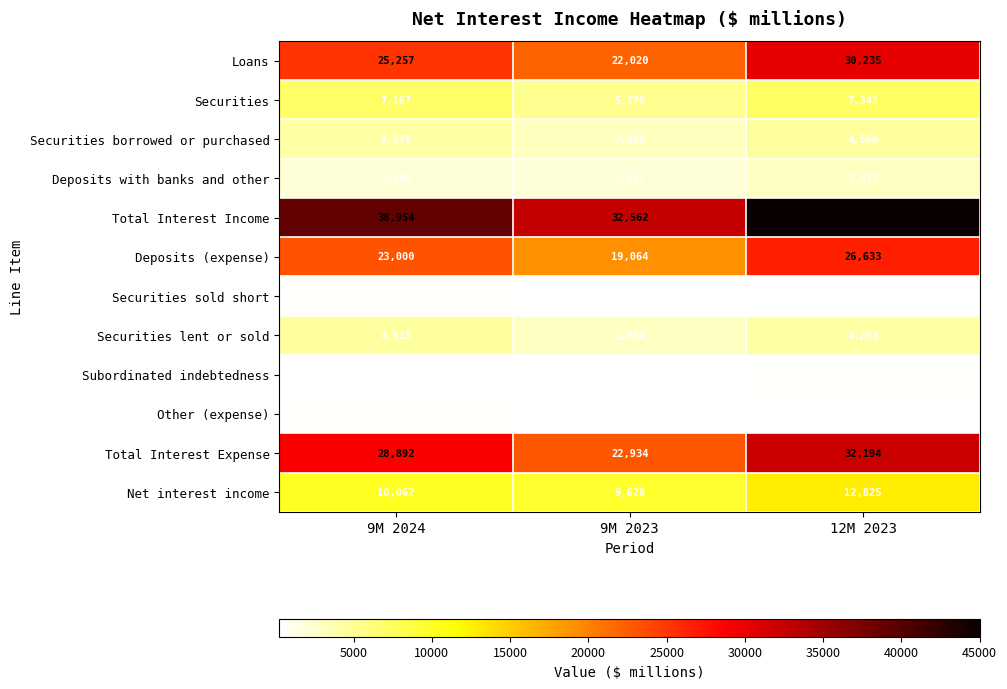

What is the greatest value displayed?

45019